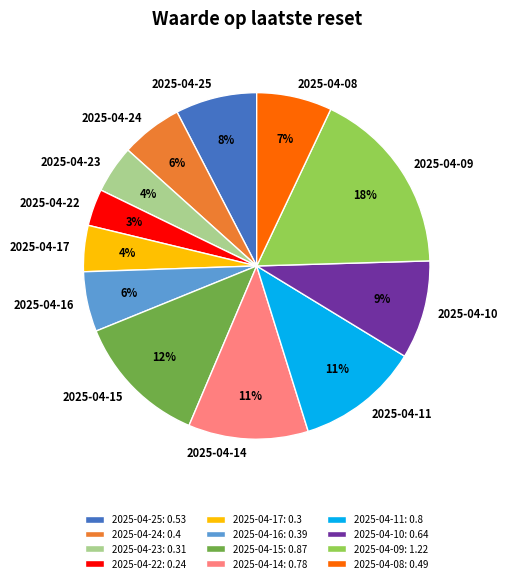

To the nearest percent, what is the difference between the 2025-04-09 and 2025-04-24 slice percentages?

12%